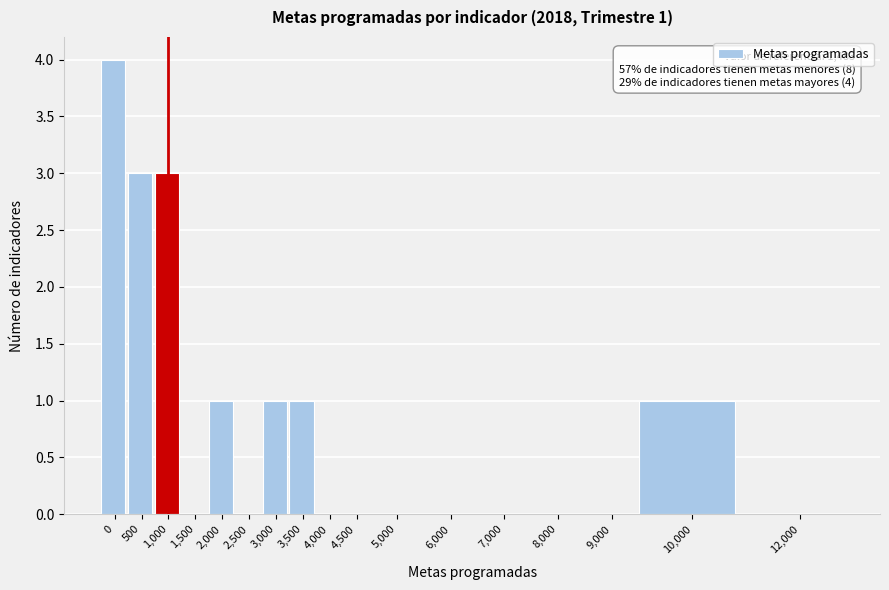

Reading right to left, list all the values displayed in this chart.

12,000=0	10,000=1	9,000=0	8,000=0	7,000=0	6,000=0	5,000=0	4,500=0	4,000=0	3,500=1	3,000=1	2,500=0	2,000=1	1,500=0	1,000=3	500=3	0=4